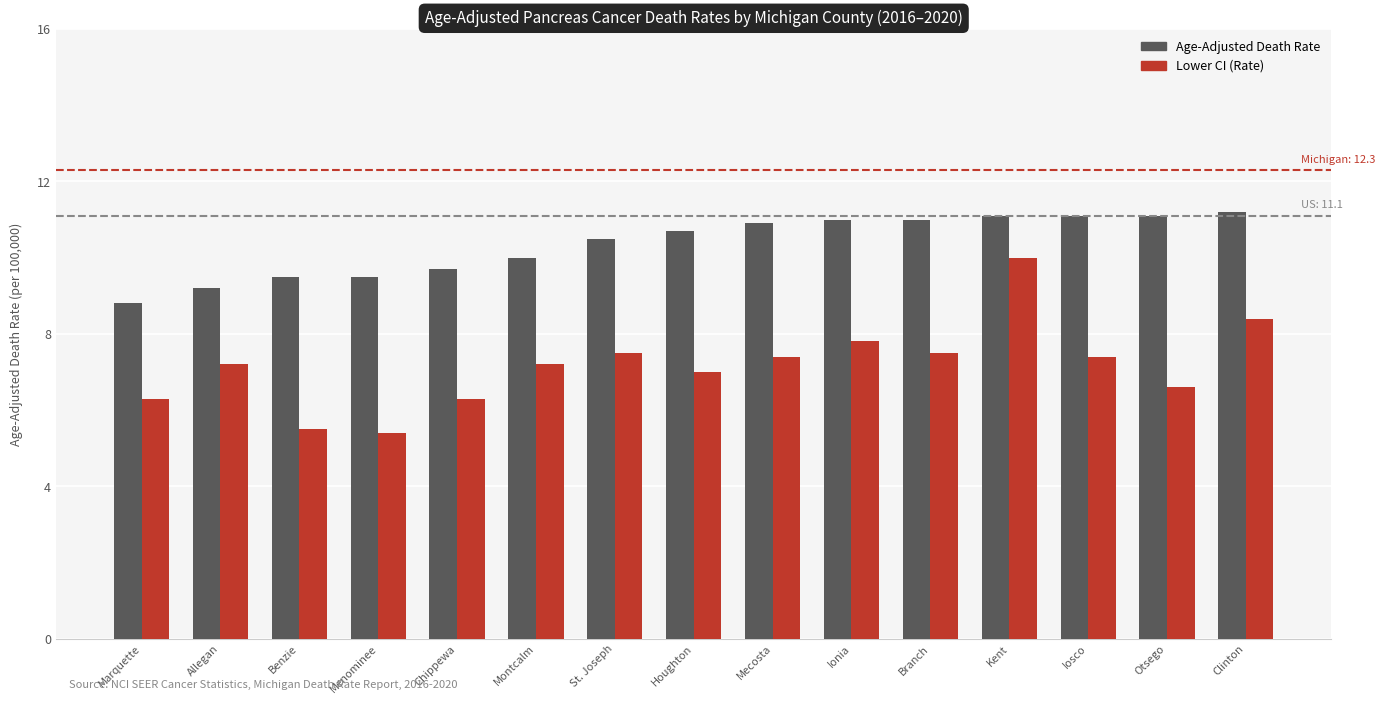

What is the difference between the second highest and minimum values in the Age-Adjusted Death Rate series?

2.3